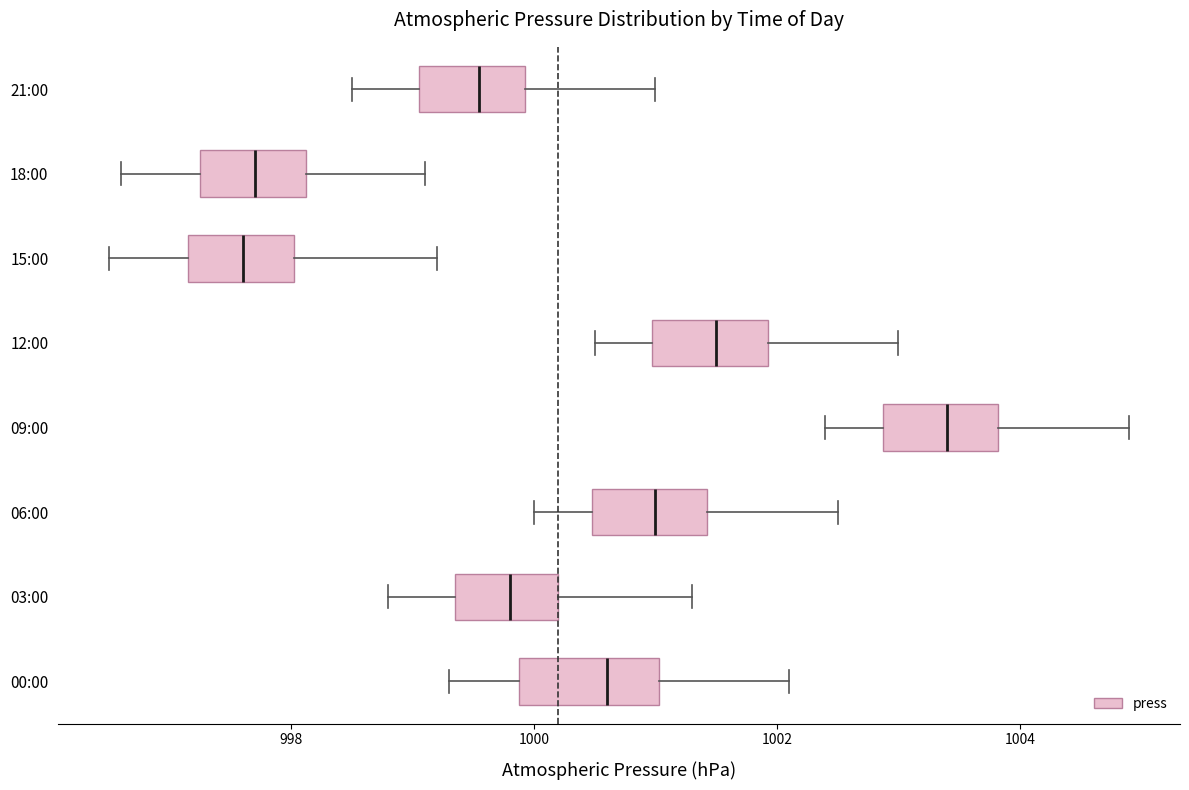

Where is the left edge of the box for 15:00 on the x-axis? The values are not printed on the chart, so give them approximately, as read against the axis.

997.2